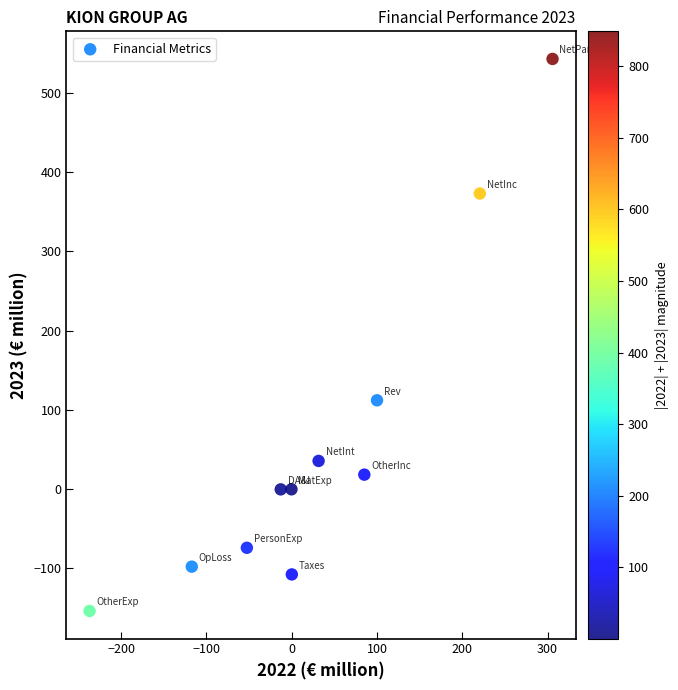

What Y value in the scatter plot is closest to 194?

112.1